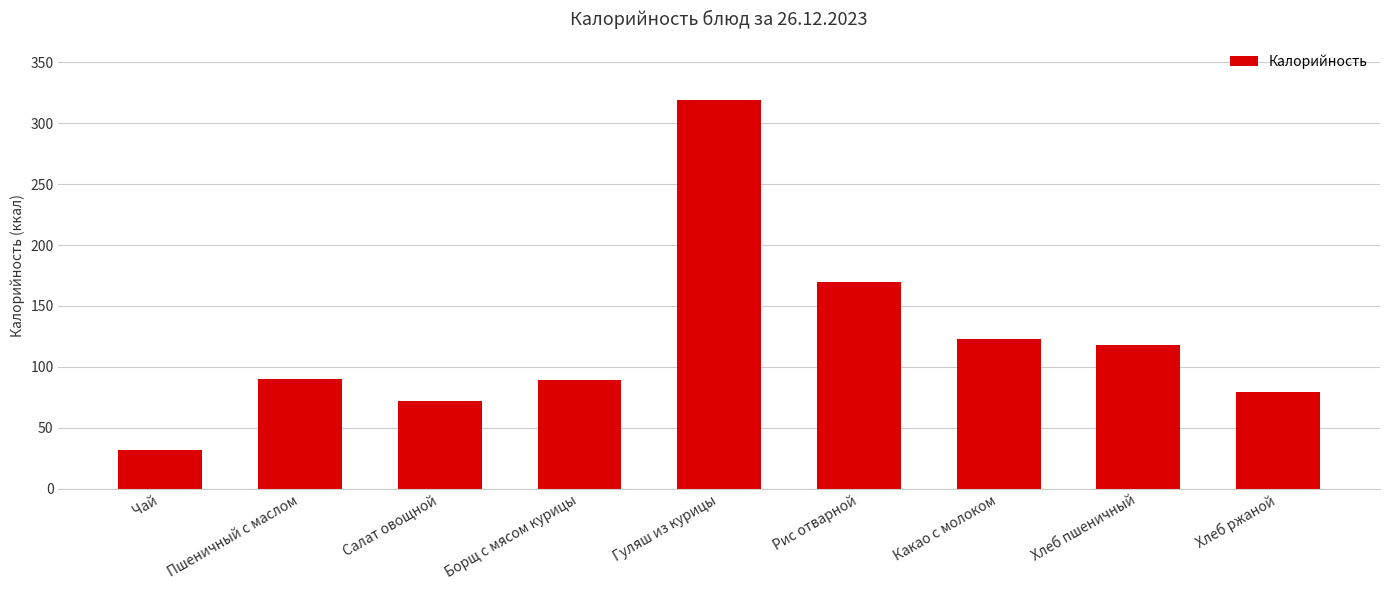

What is the difference between the maximum and minimum values?

287.0